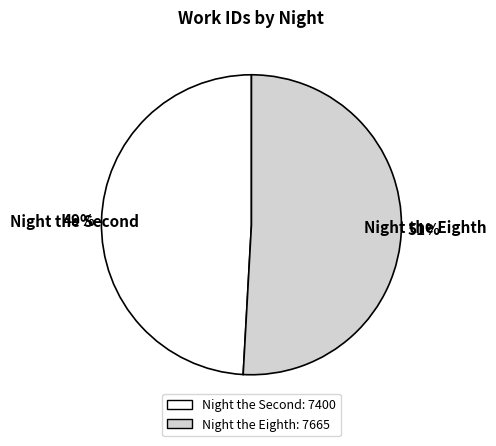

What is the largest slice in the pie chart?

Night the Eighth